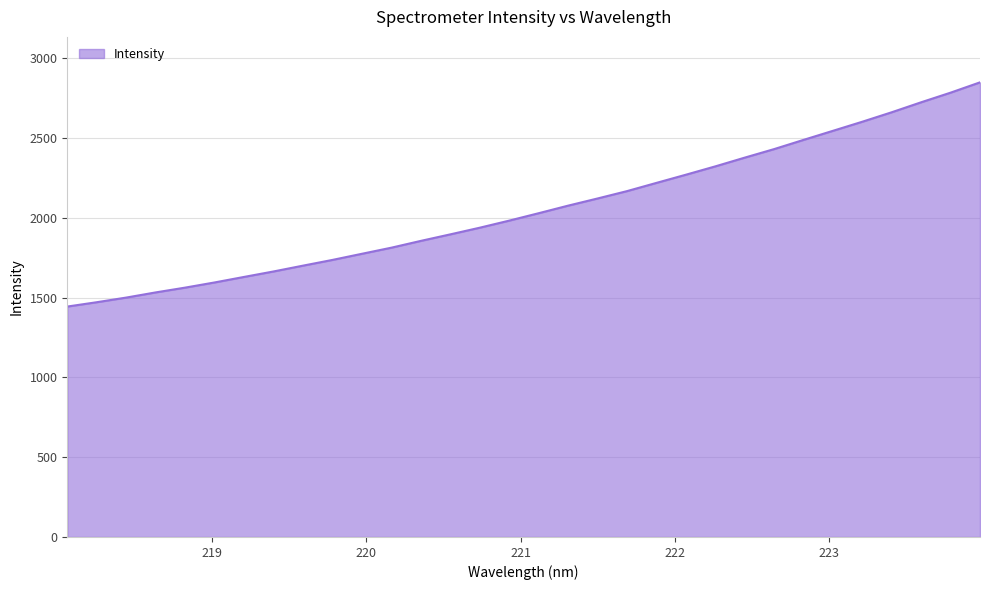

How many lines are shown in the chart?

1